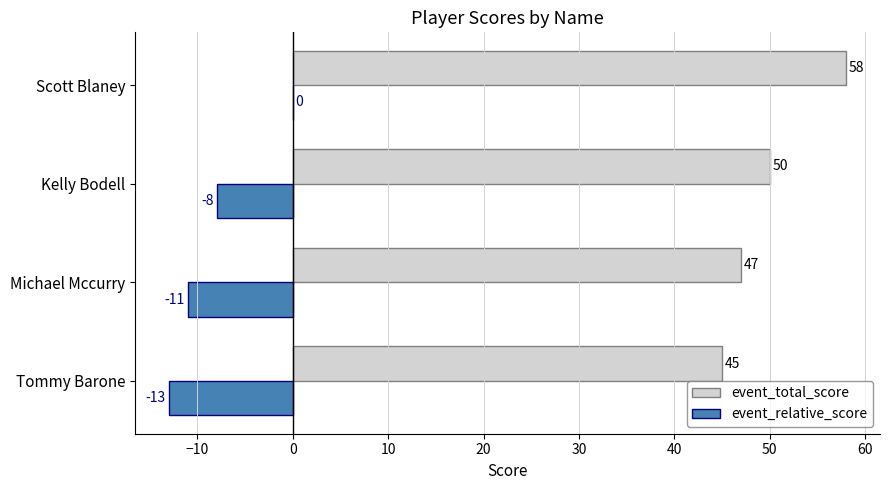

What are all the series names shown in the legend?

event_total_score, event_relative_score